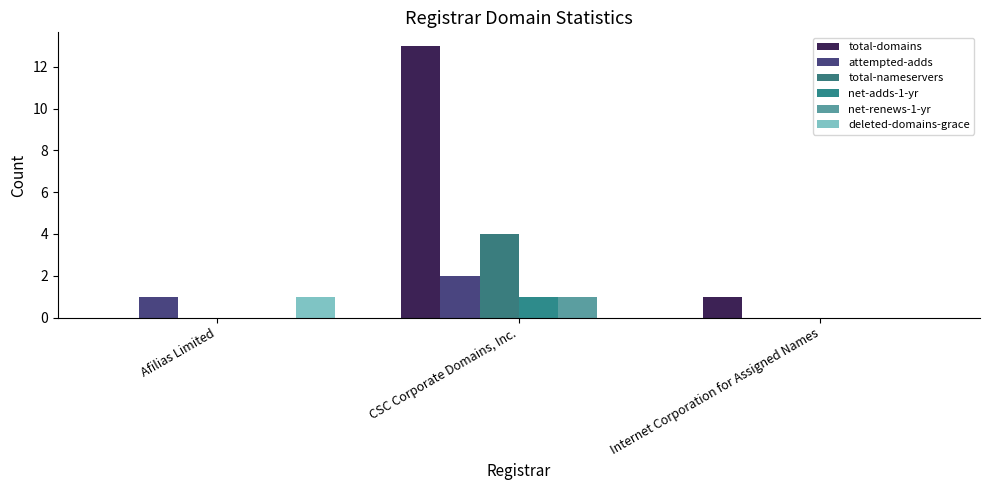

What is the difference between the total-domains values at Afilias Limited and CSC Corporate Domains, Inc.?

13